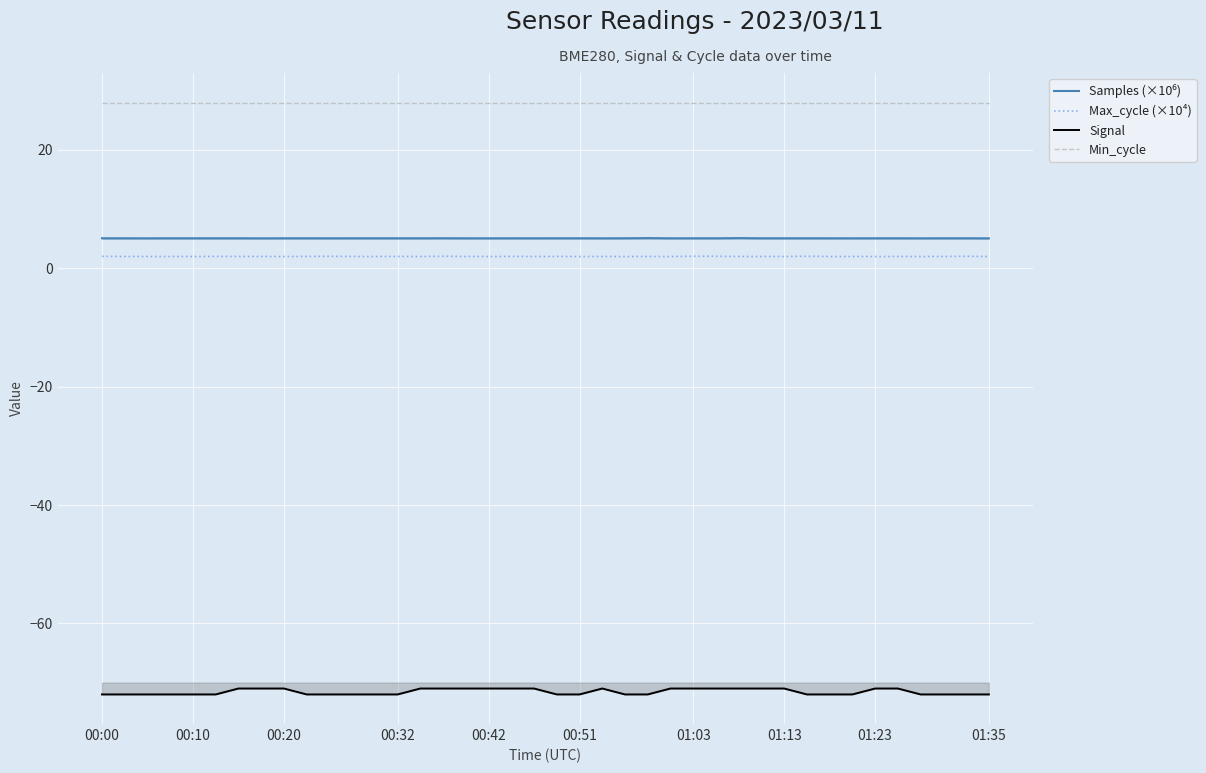

Which series has the largest total across all categories?

Min_cycle